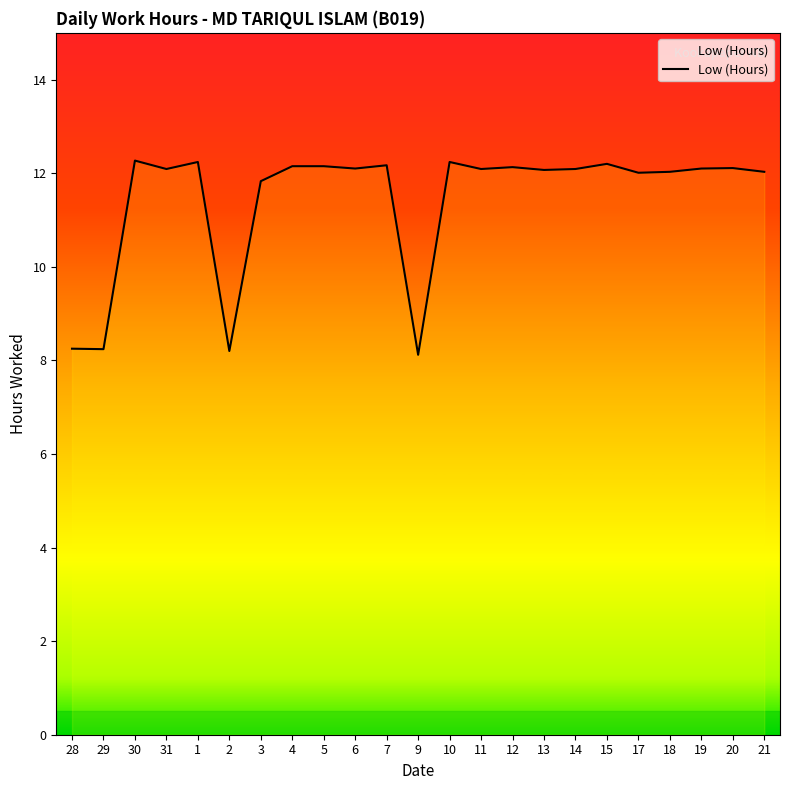

How many lines are shown in the chart?

1